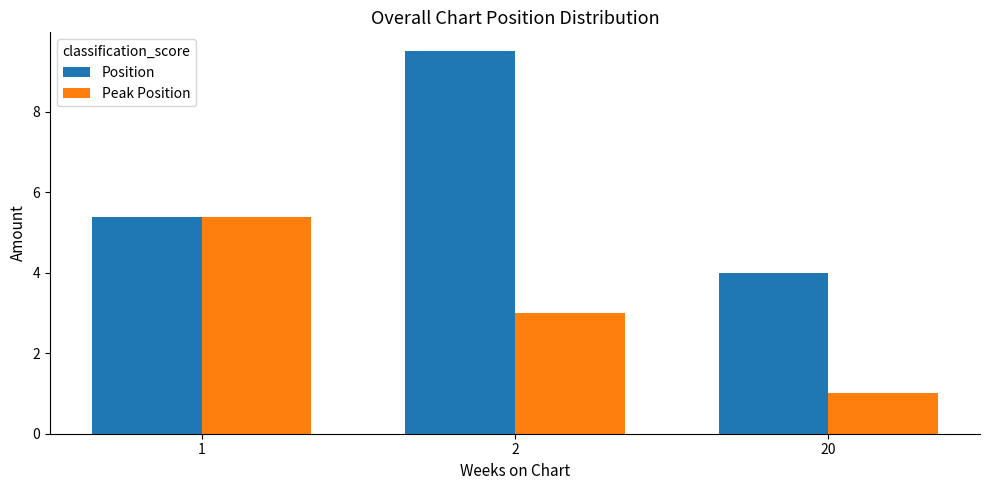

Reading right to left, what are all the values shown in this chart?

Position: 4.0	9.5	5.4
Peak Position: 1.0	3.0	5.4